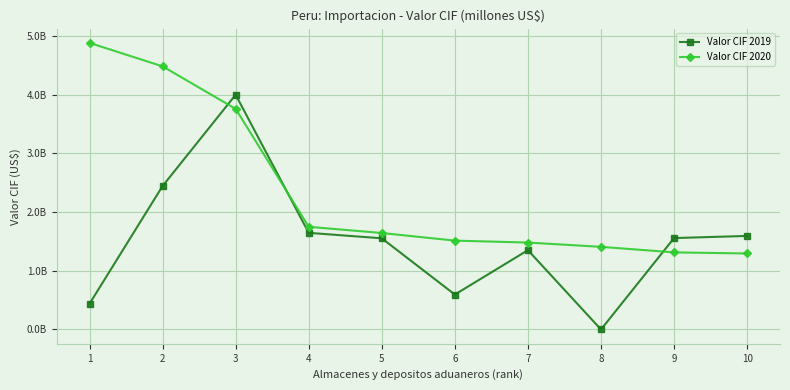

Reading right to left, extract all data points from this chart.

Valor CIF 2019: 1592566860.3	1556032542.3	0.0	1350355127.2	594486362.7	1552149849.1	1645141270.0	3996440966.3	2442235024.9	437696421.1
Valor CIF 2020: 1293607428.4	1312497456.8	1406719252.5	1479807700.1	1512579485.5	1642271758.9	1747998157.1	3755589403.7	4479607758.6	4878347863.3